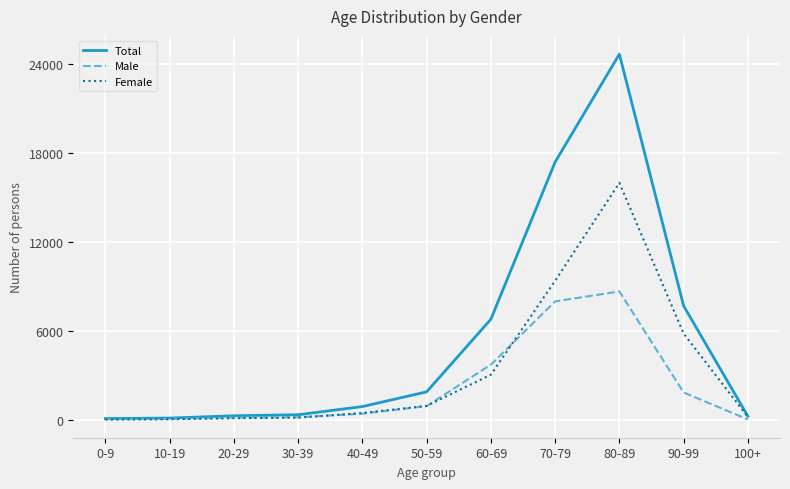

The value of Female at 100+ is 216. True or false?

True